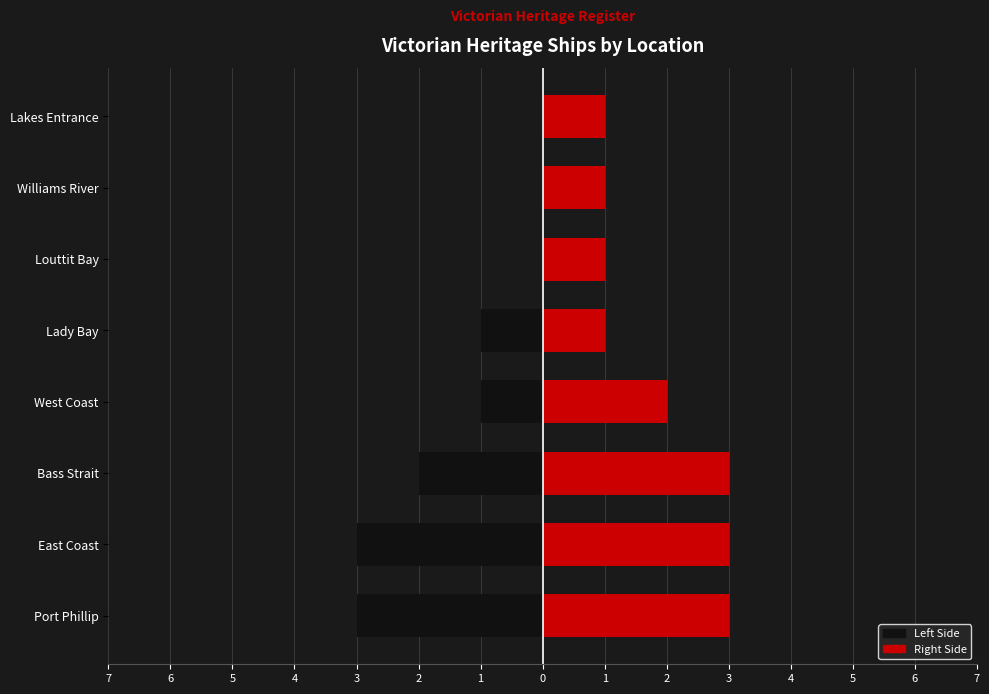

Between West Coast and Williams River, which series saw the biggest shift?

Left Side